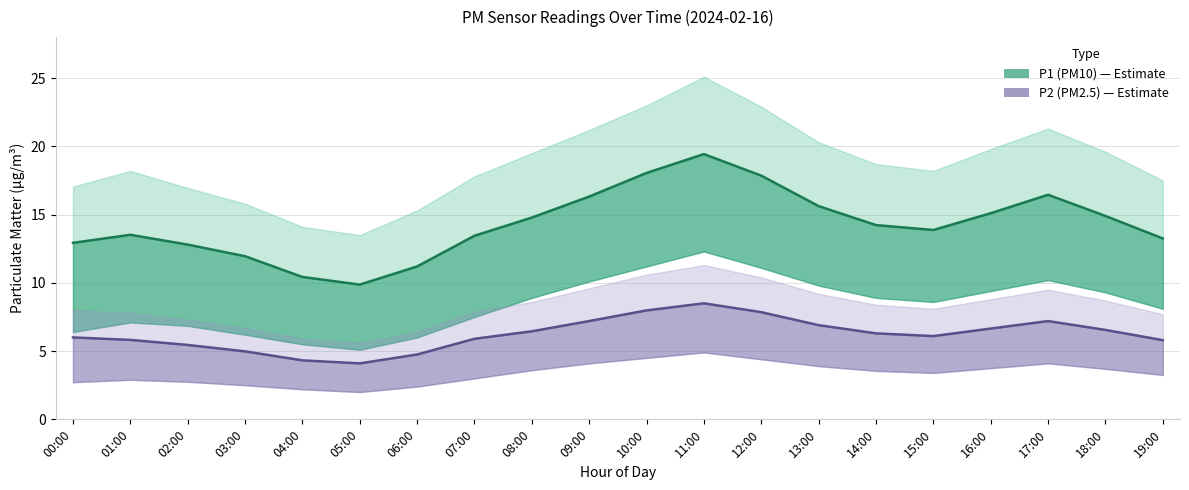

What is the label of the 13th point from the left?

12:00